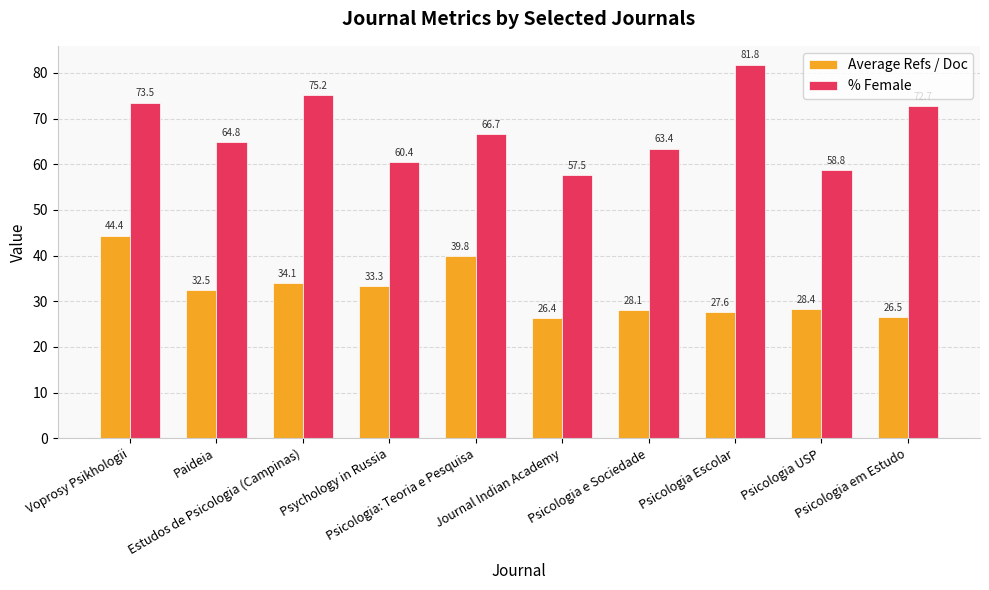

The value of % Female at Journal Indian Academy is 57.5. True or false?

True